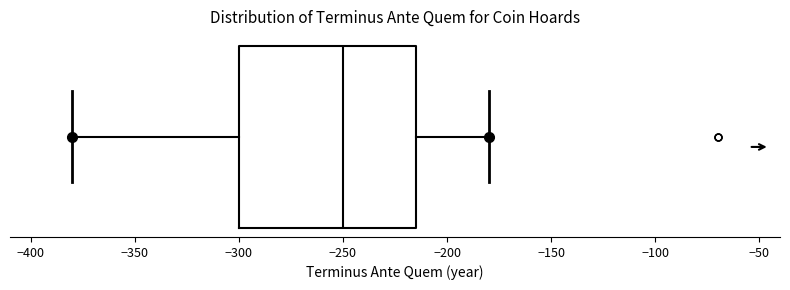

Transcribe this box plot: give where the median line is, the range the box spans, and where the two whiskers end, as read against the x-axis. The values are not printed on the chart, so give them approximately, as read against the axis.

median -250, box -300 to -215, whiskers -380 to -180